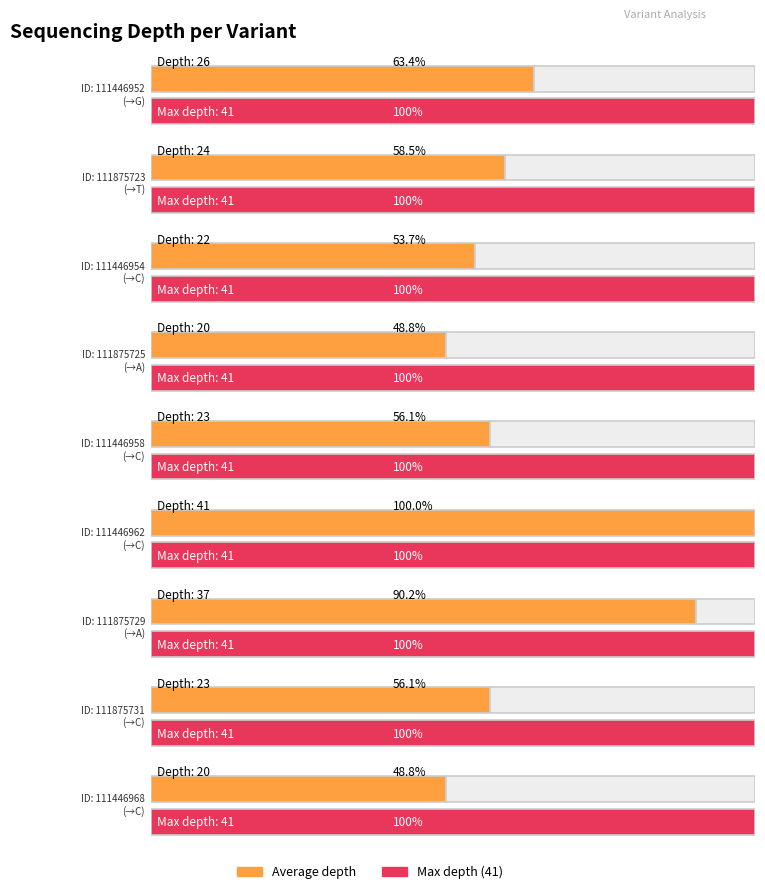

List the series in order of their peak value, highest first.

Average depth, Max depth